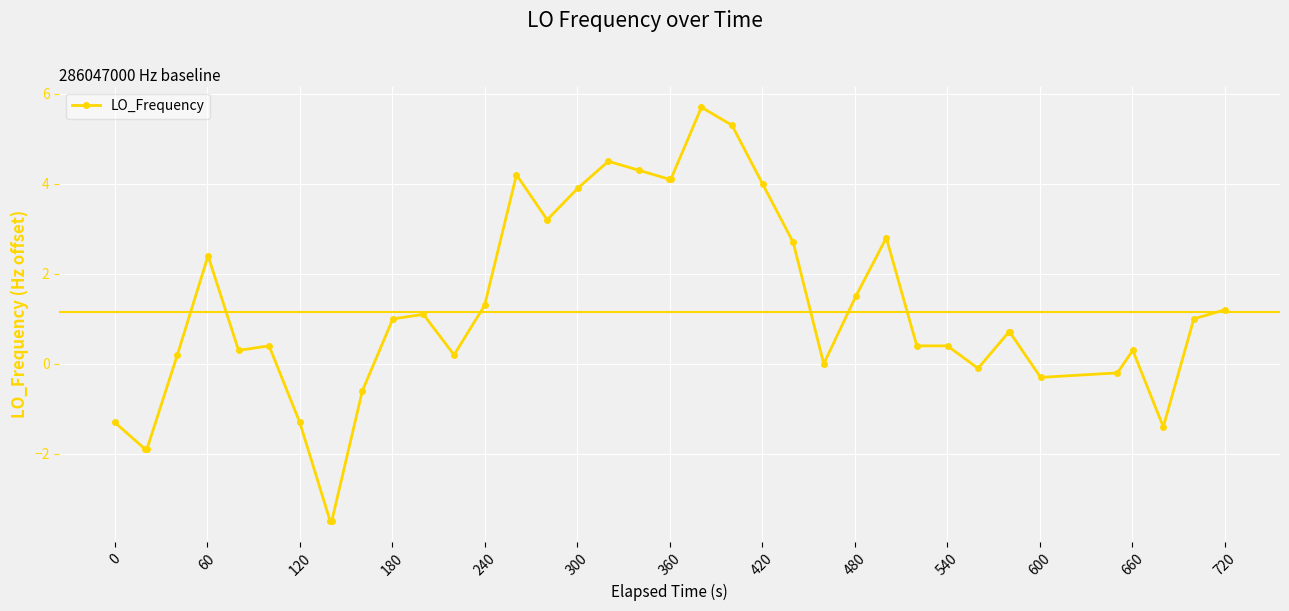

What is the average value?

1.1